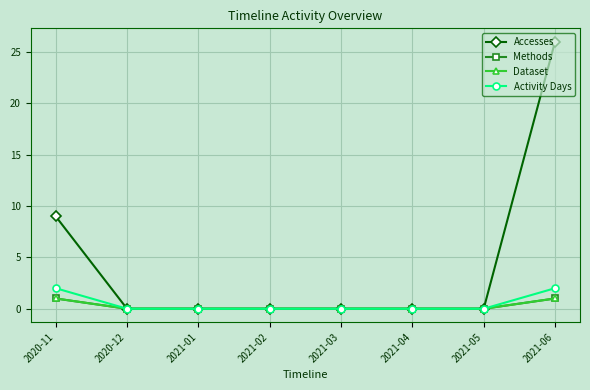

What is the spread (max minus min) of values at 2021-06?

25